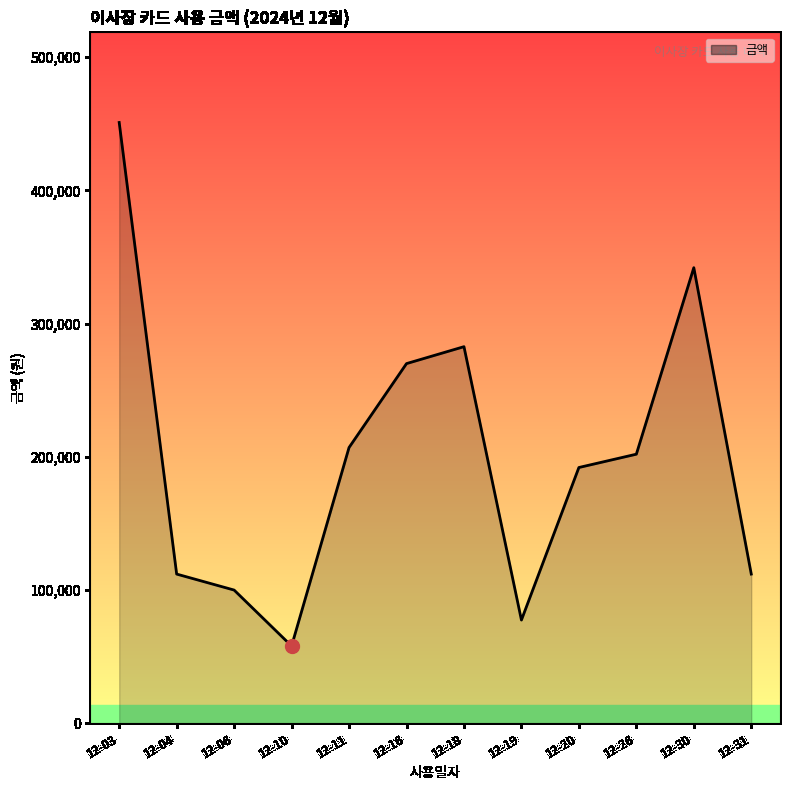

Where does the data first go above 202000?

12-03